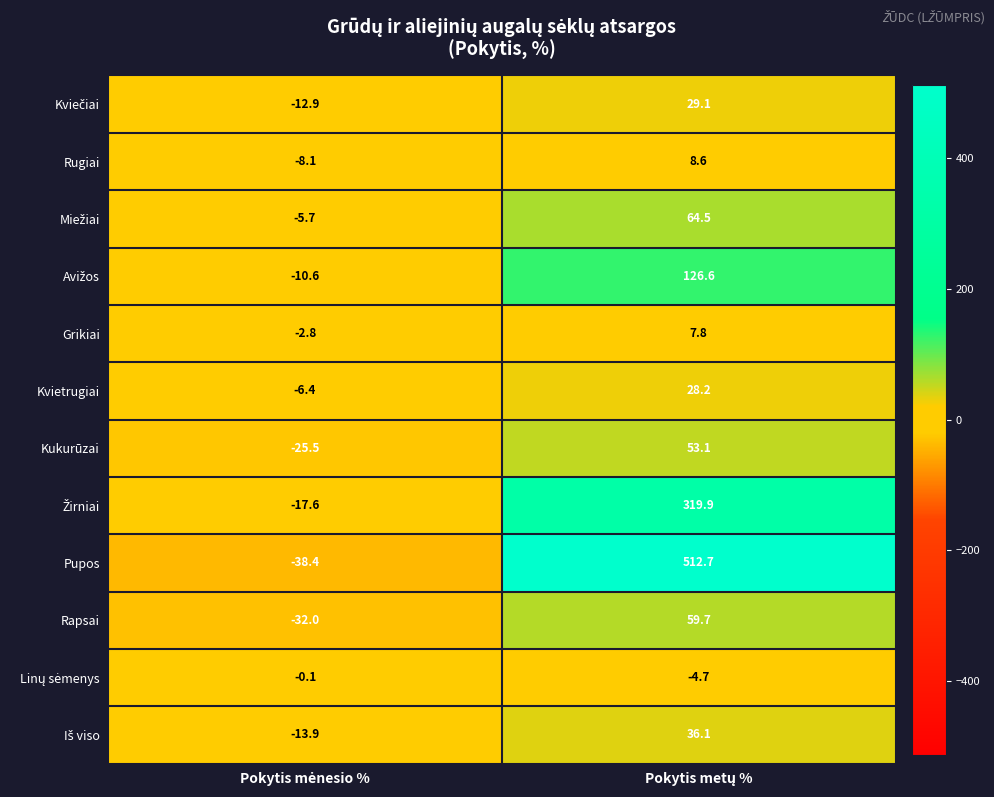

What is the greatest value displayed?

512.7